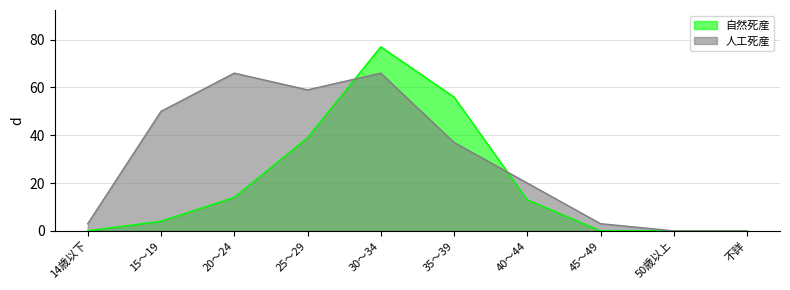

True or false: 自然死産 has a value of 75 at 35～39.

False